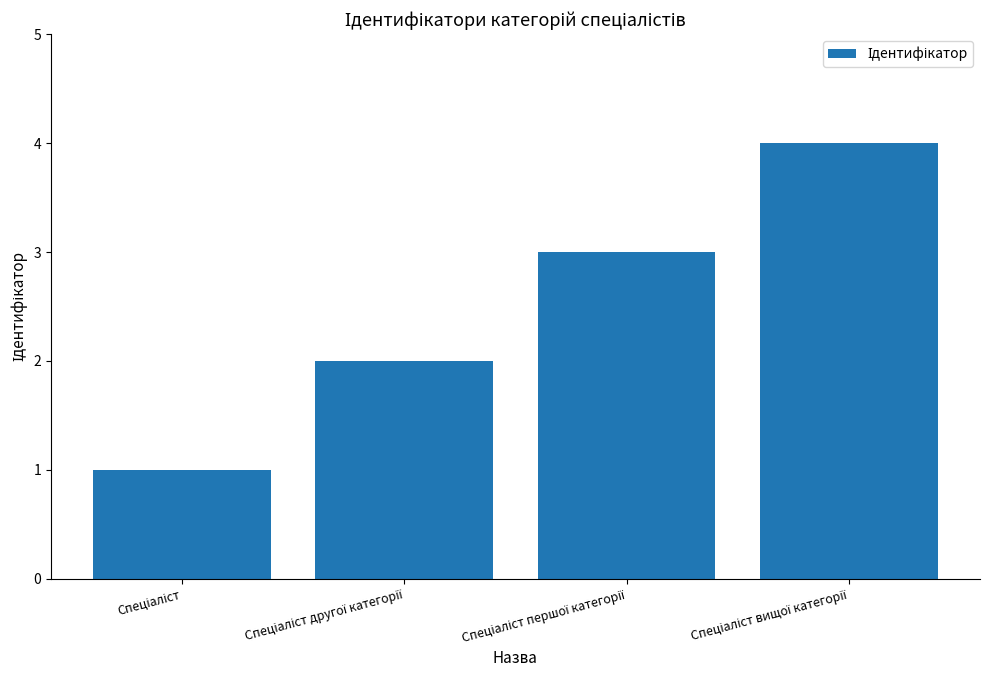

What is the difference between the maximum and minimum values?

3